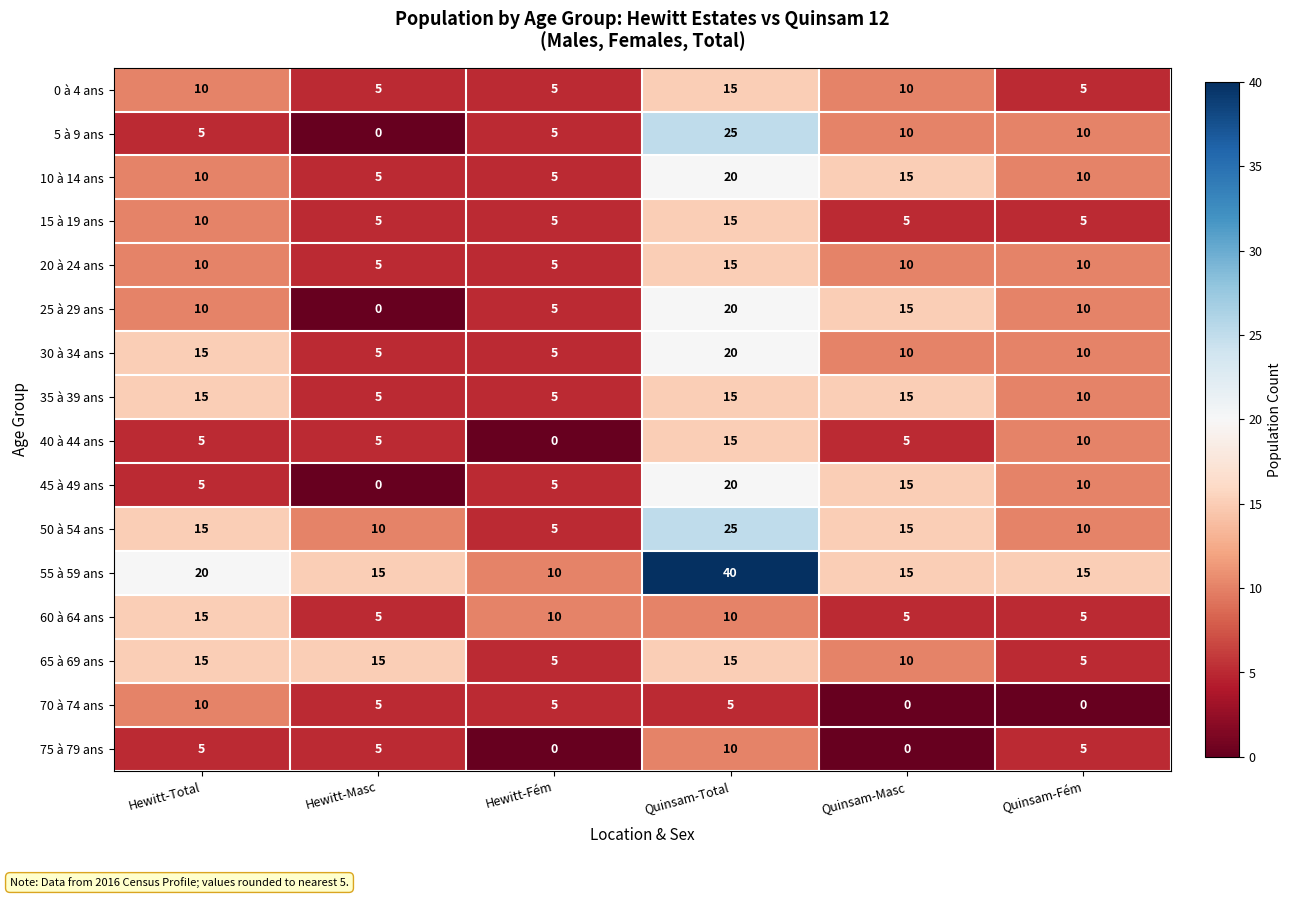

What is the sum of all 5 à 9 ans values?

55